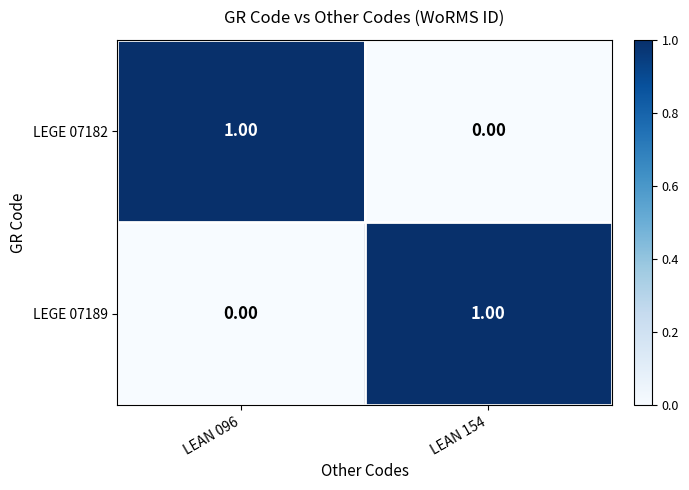

Rank the categories by LEGE 07182 value from highest to lowest.

LEAN 096, LEAN 154